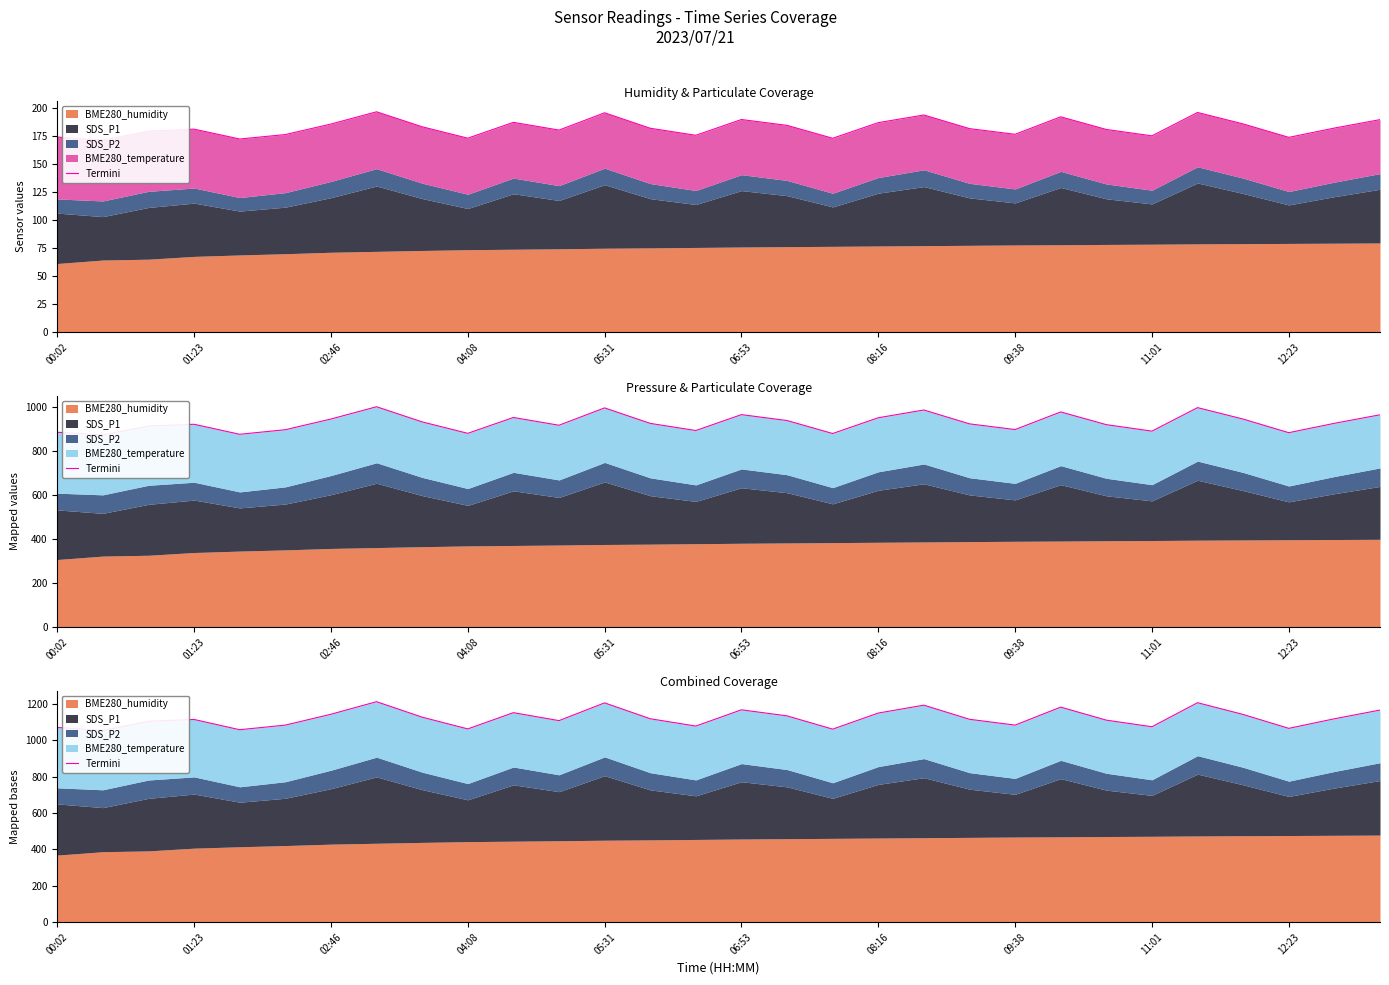

How many data points does each series have?

30